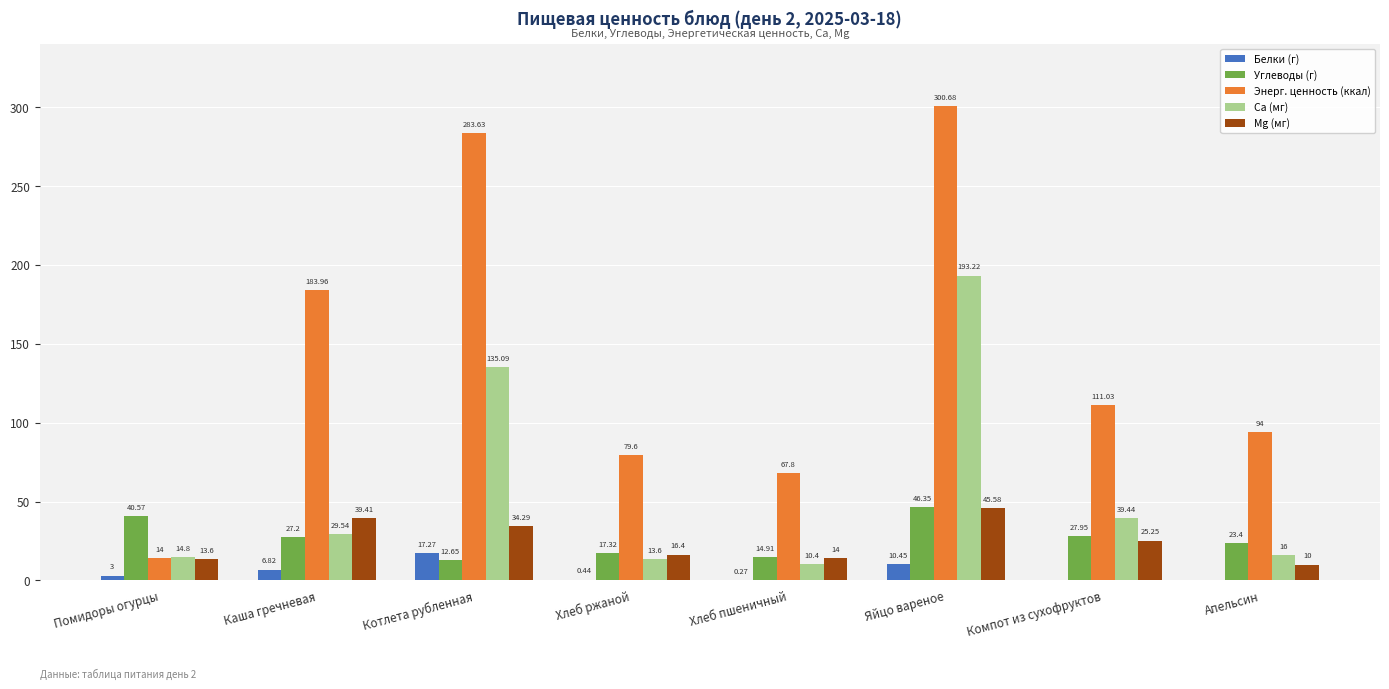

What are all the series names shown in the legend?

Белки (г), Углеводы (г), Энерг. ценность (ккал), Ca (мг), Mg (мг)